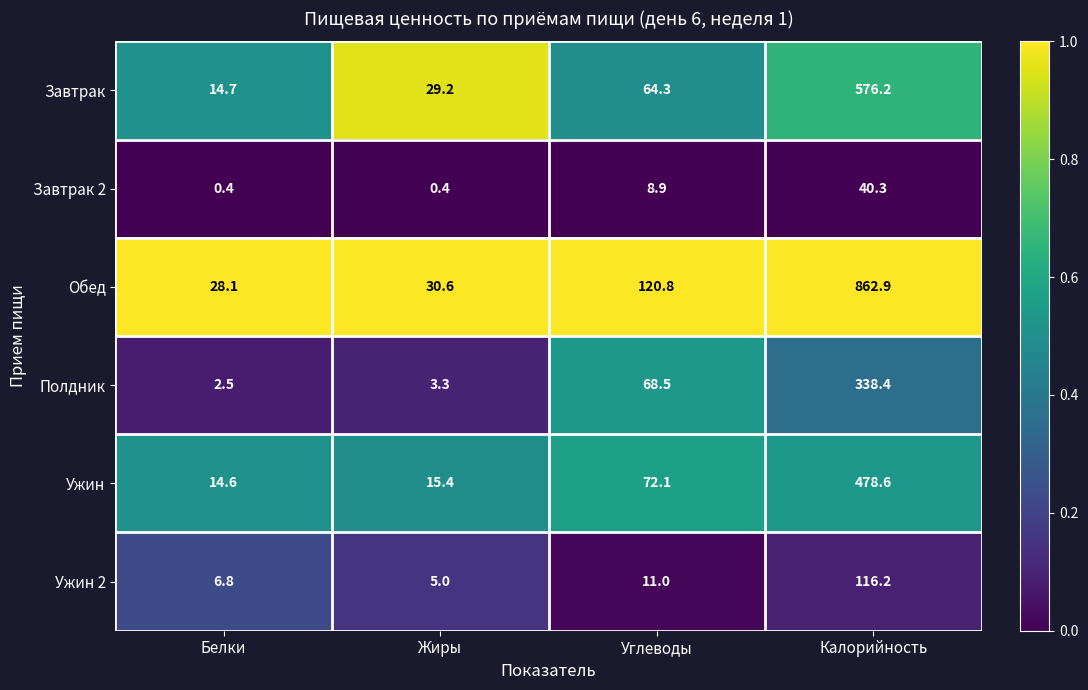

The value of Завтрак at Калорийность is 360.0. True or false?

False